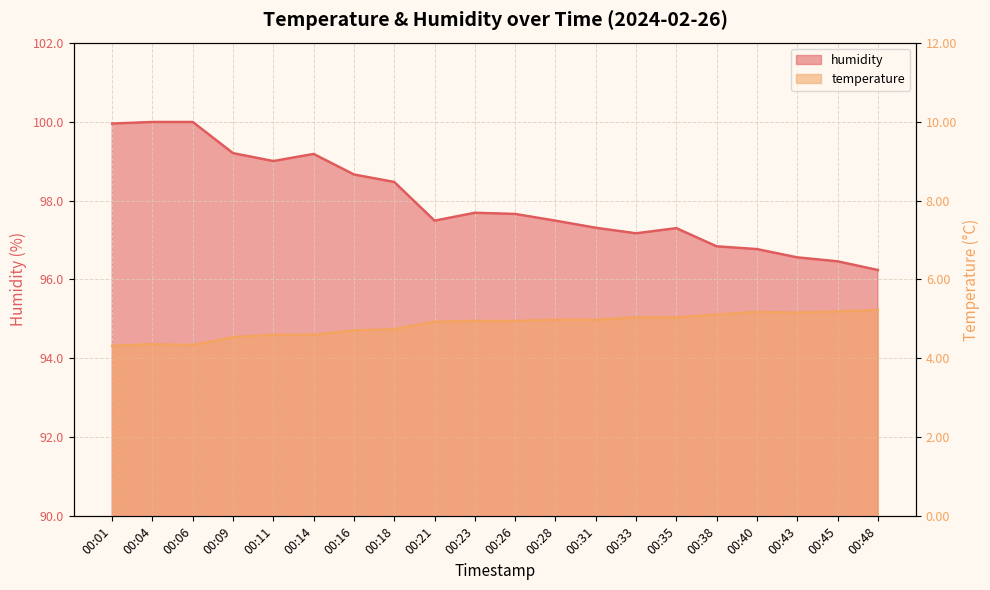

What is the spread (max minus min) of values at 00:16?

94.0